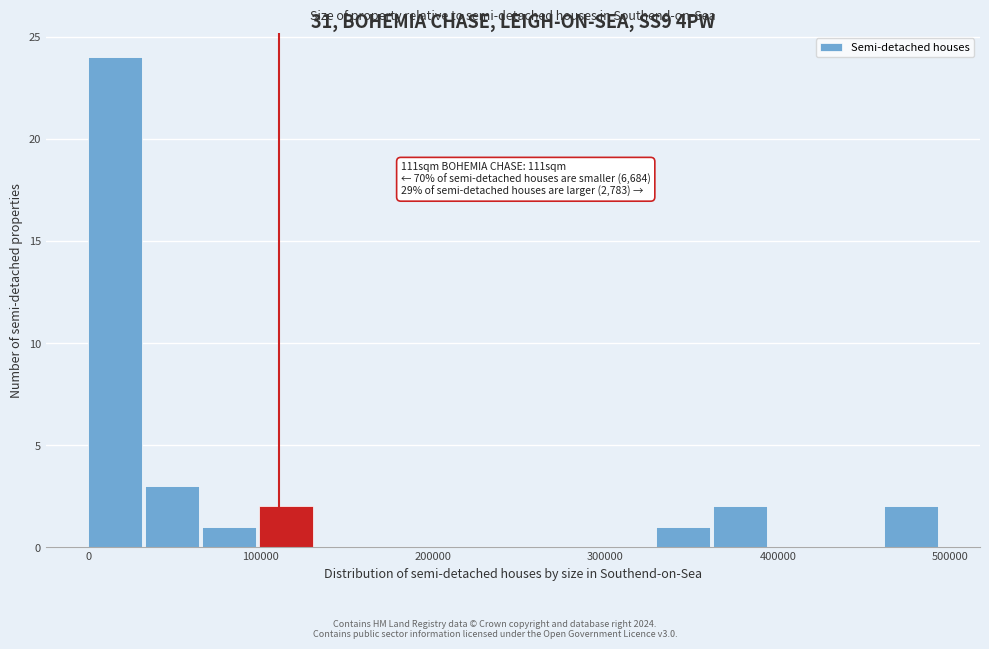

Around what value on the x-axis is the tallest bar? Give the approximate position of its centre, as read against the axis.

20000